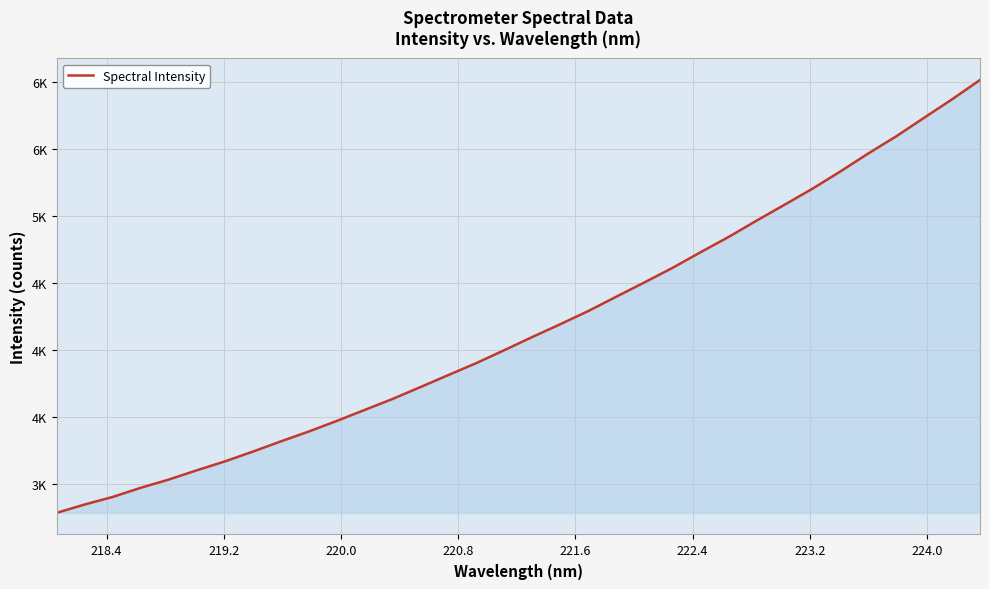

Does the chart have visible grid lines?

Yes